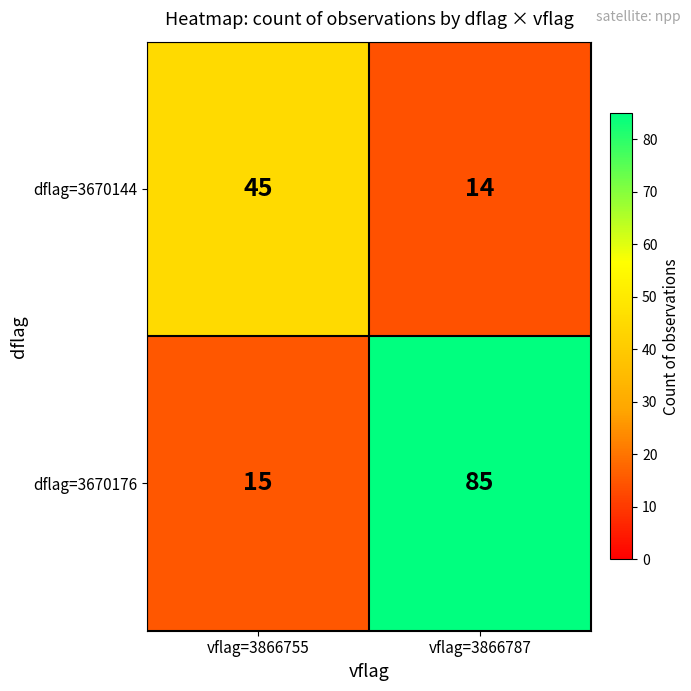

What is the total value across all series at vflag=3866755?

60